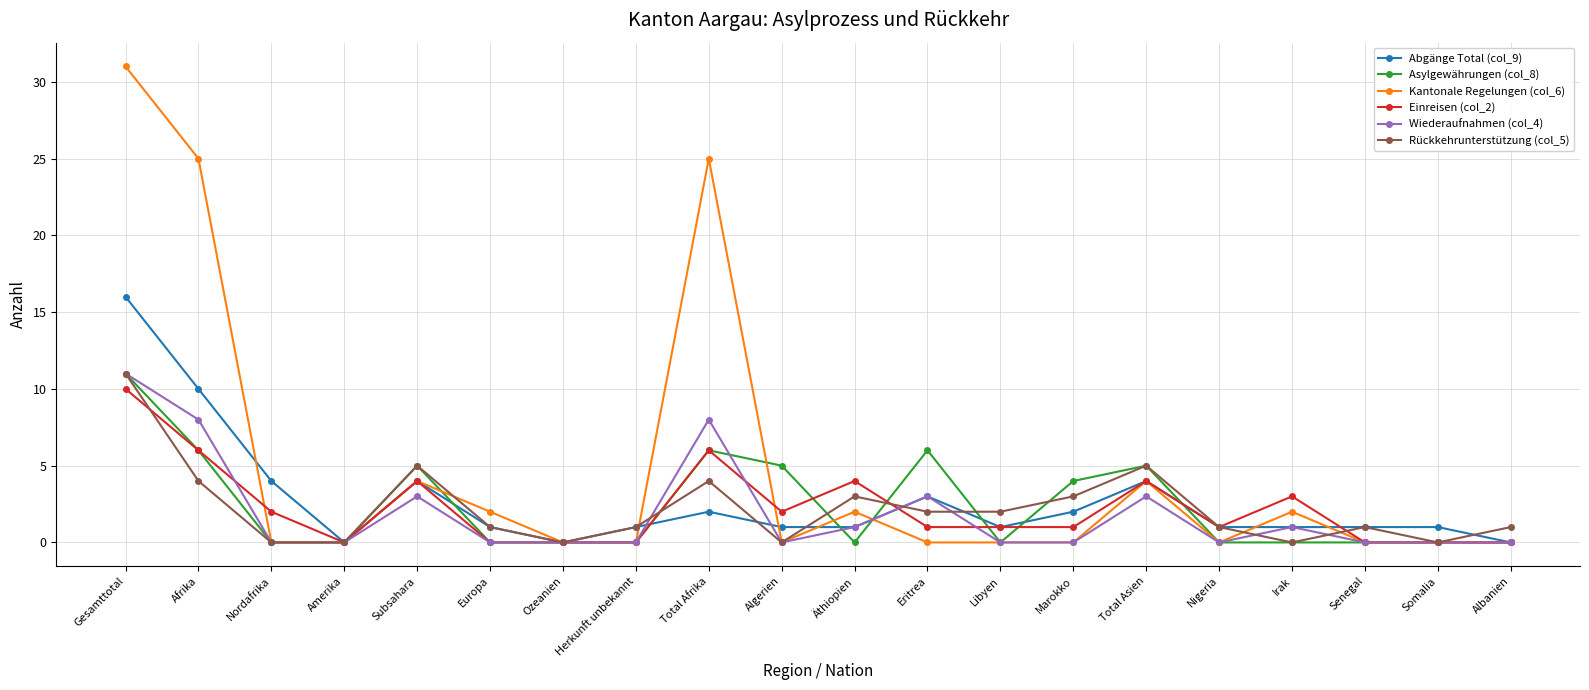

Which label corresponds to the largest value in the chart?

Gesamttotal